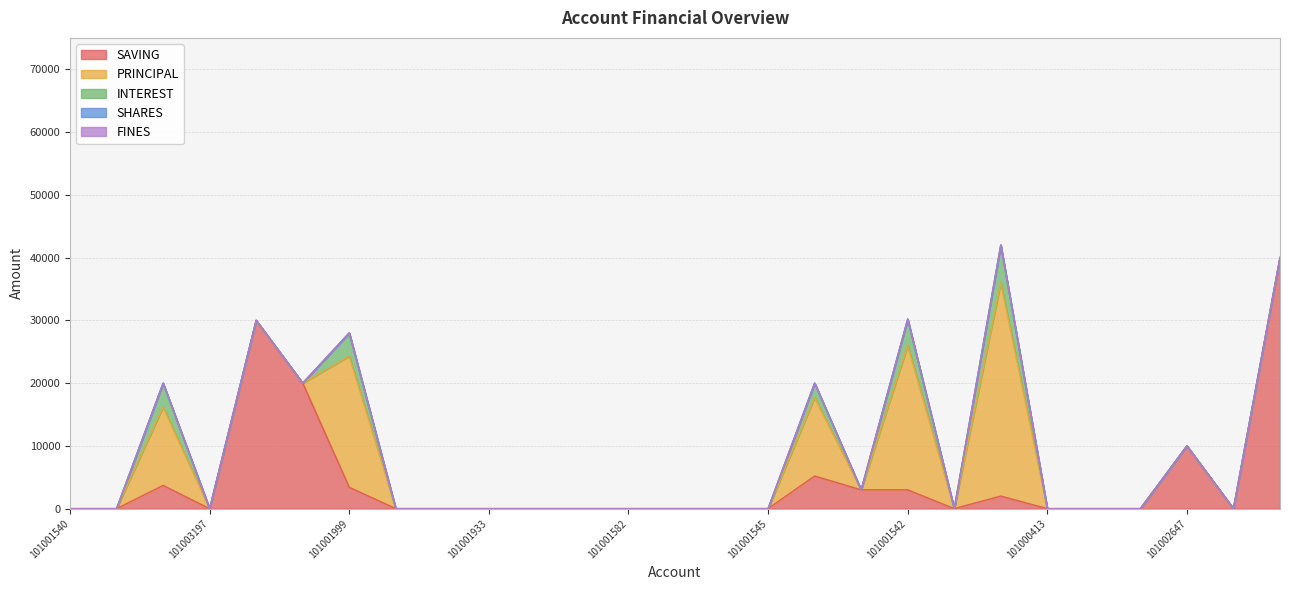

What is the sum of all PRINCIPAL values?

102900